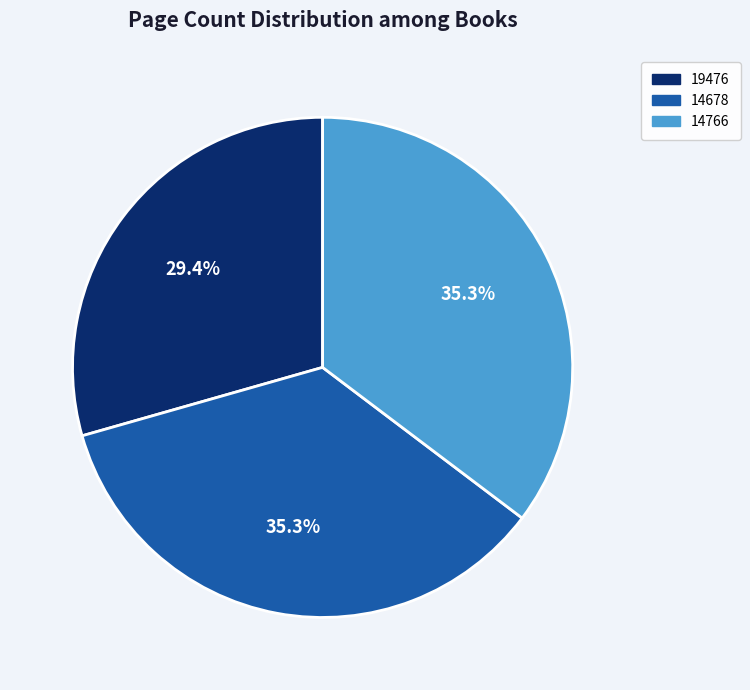

What is the smallest slice in the pie chart?

19476